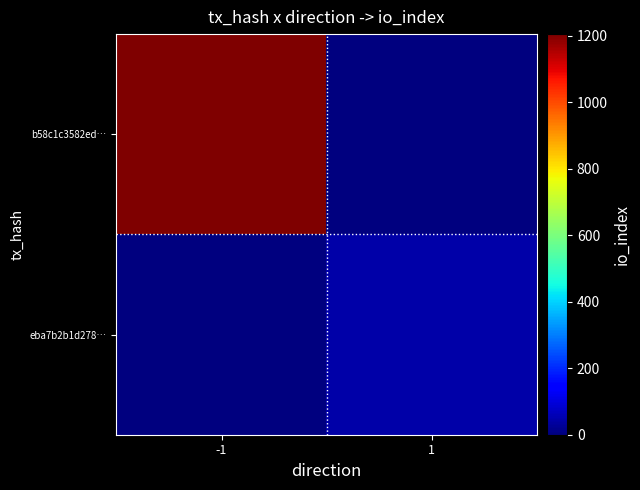

Which series has the largest total across all categories?

b58c1c3582ed…